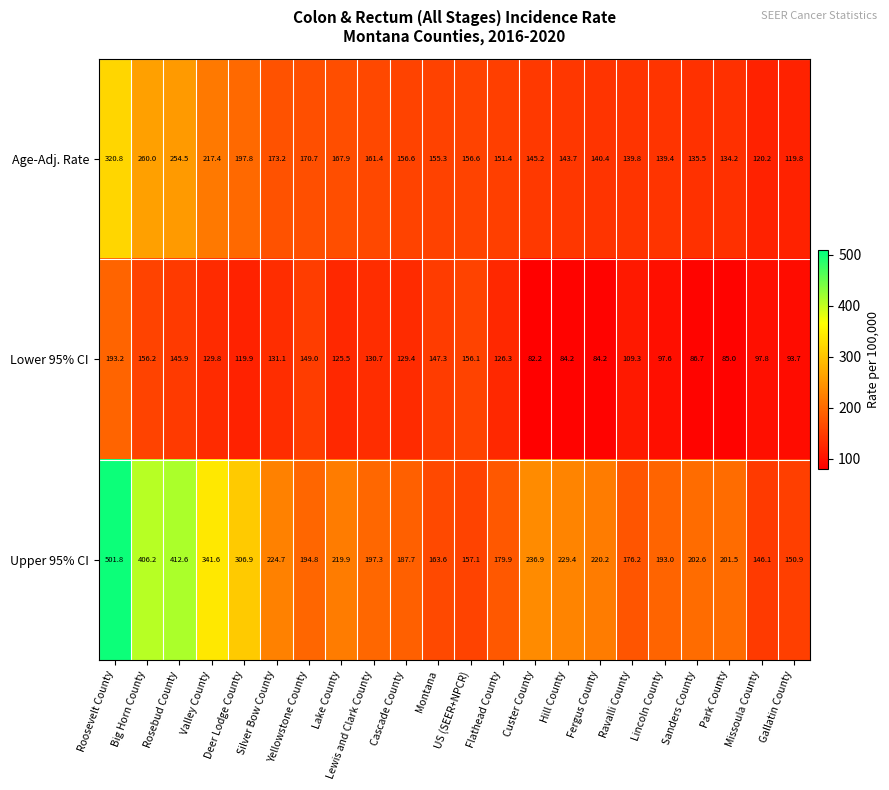

What is the difference between the second highest and second lowest values in the Upper 95% CI series?

261.7